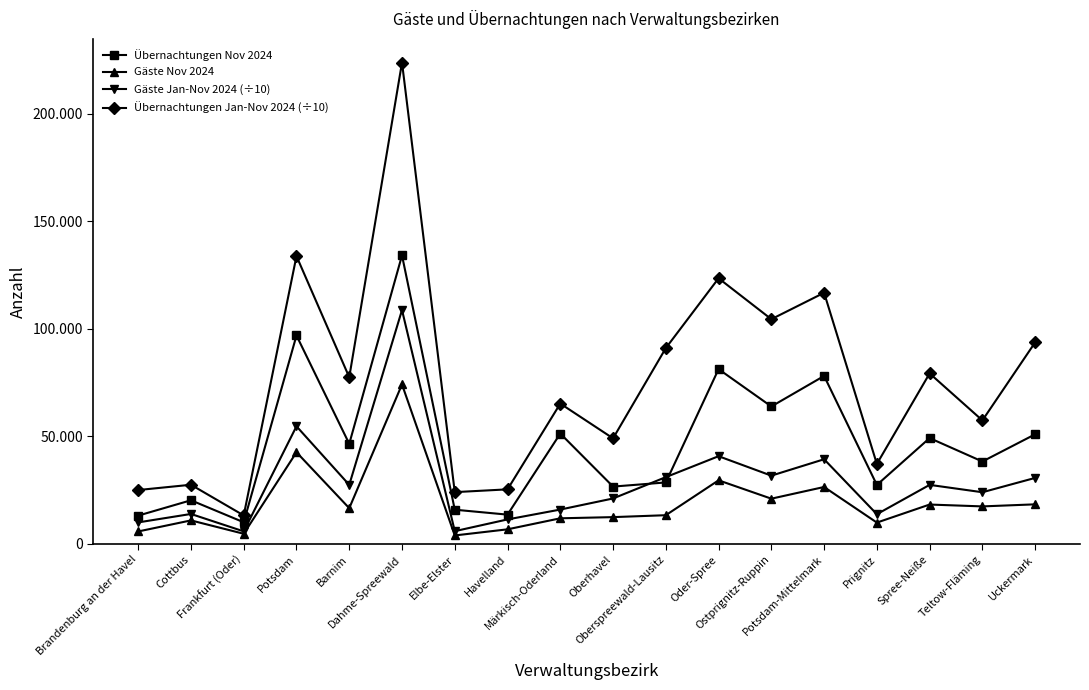

True or false: Übernachtungen Nov 2024 and Gäste Nov 2024 cross at least once.

False